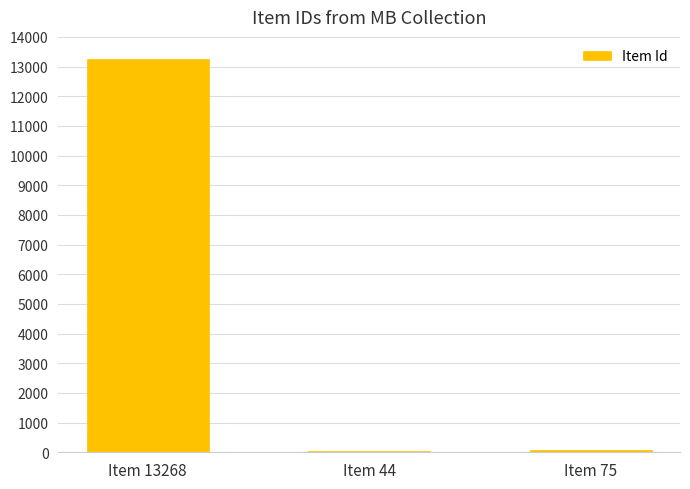

True or false: the data shows 3870 at Item 13268.

False